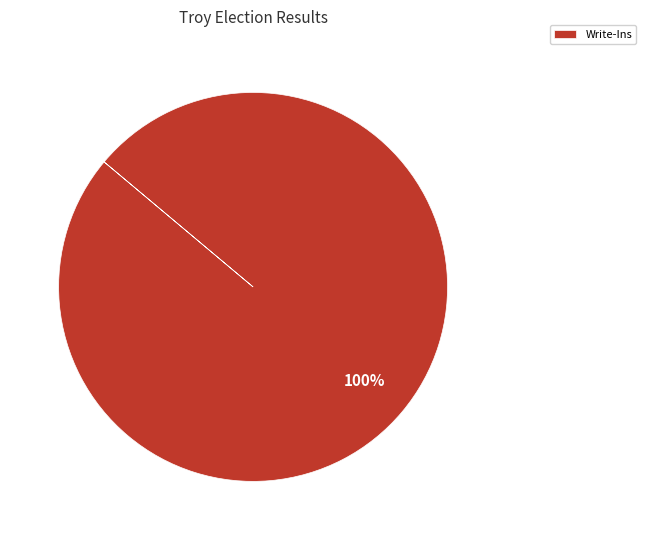

Does any single category account for the majority?

Yes